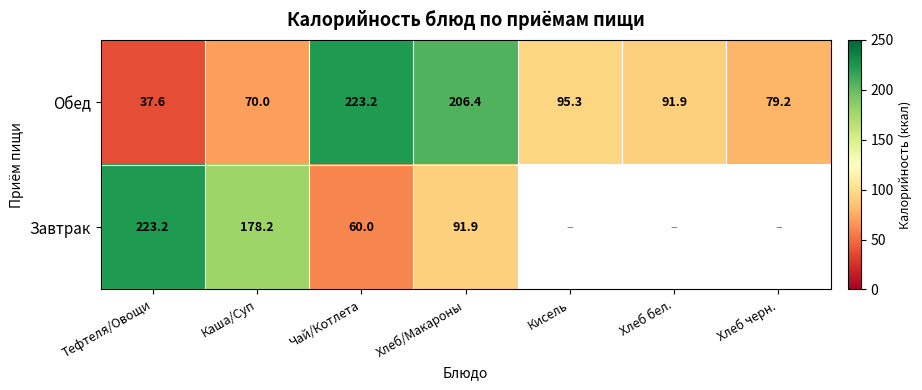

True or false: Завтрак has a value of 60.0 at Чай/Котлета.

True